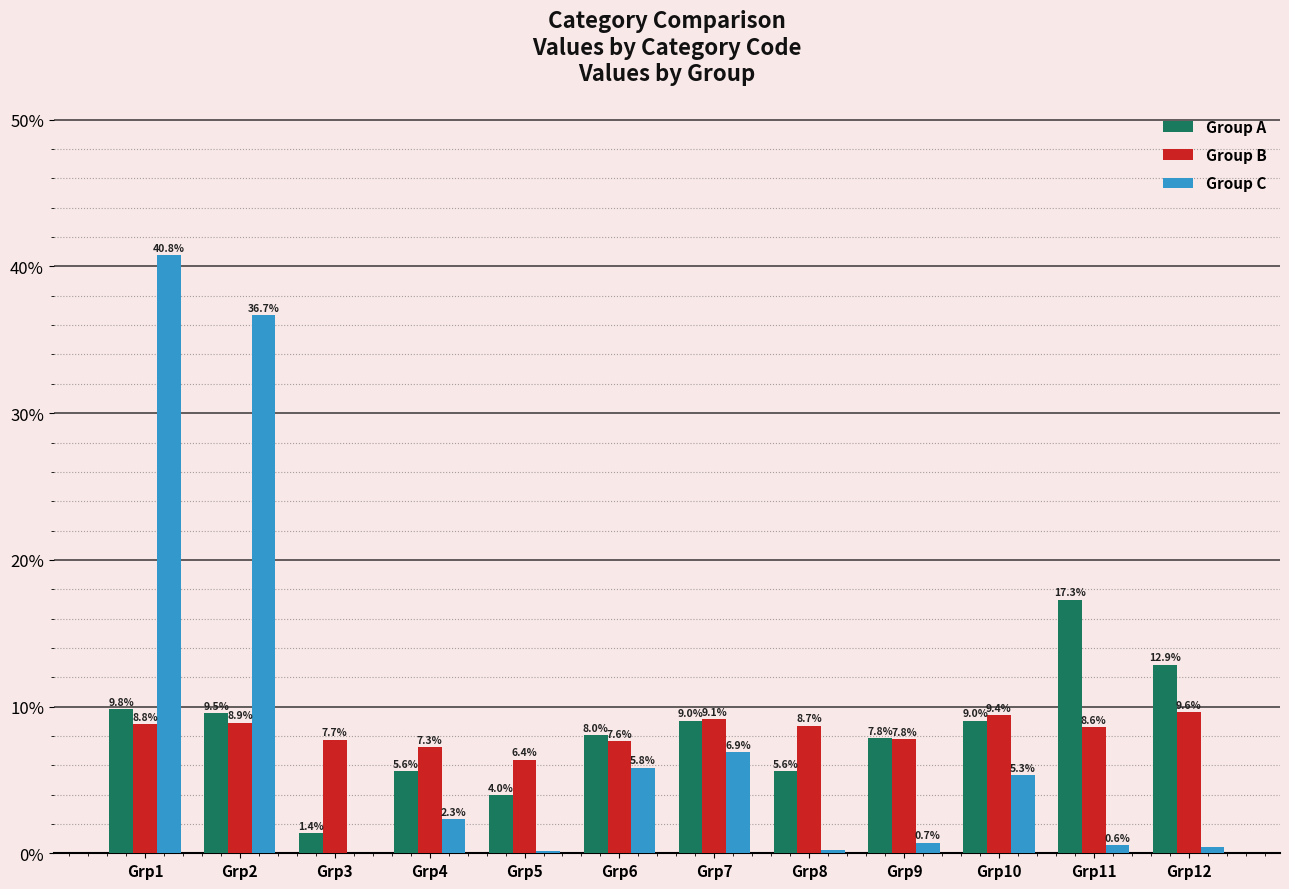

How many data points in Group B are above 8?

7